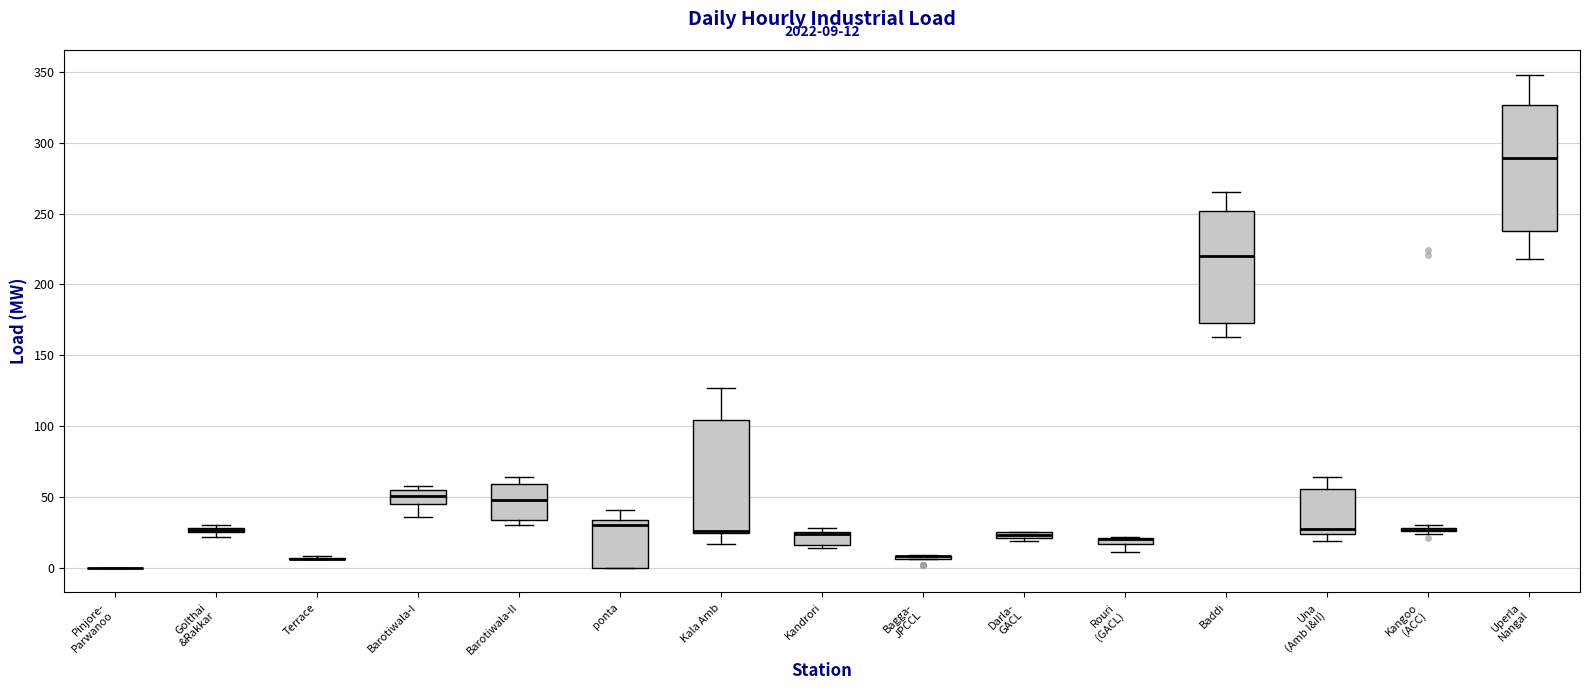

Which box is the tallest, from its lower edge to its upper edge?

Uperla Nangal